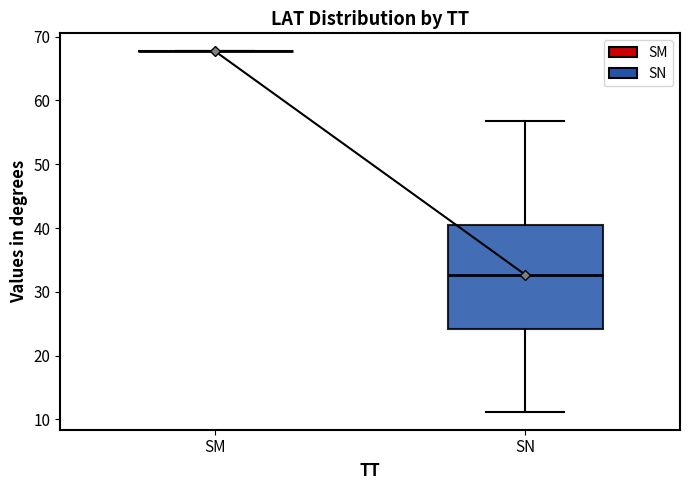

Reading left to right, read every box against the y-axis: the position of its median line, the range the box covers, and the ends of its whiskers. The values are not printed on the chart, so give them approximately, as read against the axis.

SM: box collapsed to a line at 68, whiskers 68 to 68
SN: median 33, box 24 to 40, whiskers 11 to 57